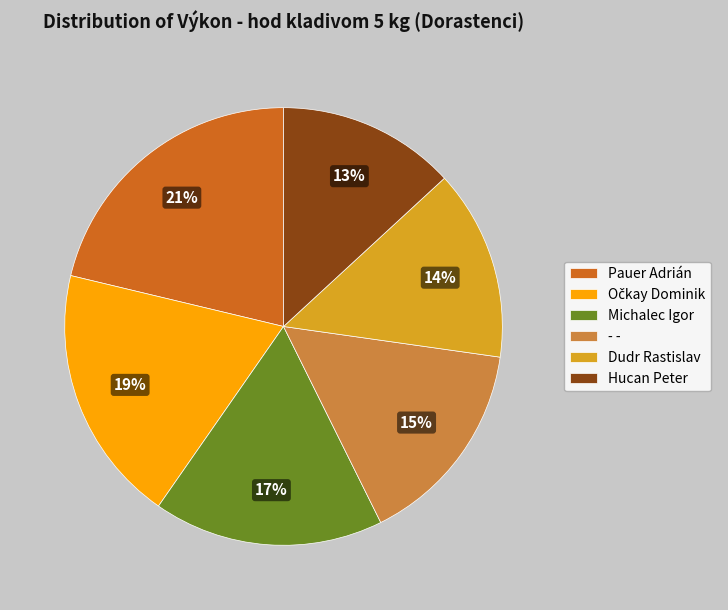

Count the number of slices in the pie.

6